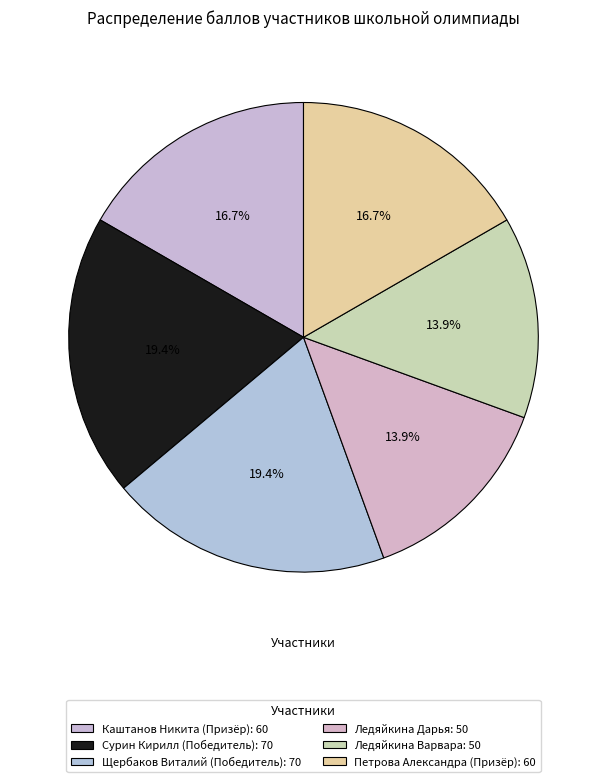

How many segments does this pie chart have?

6